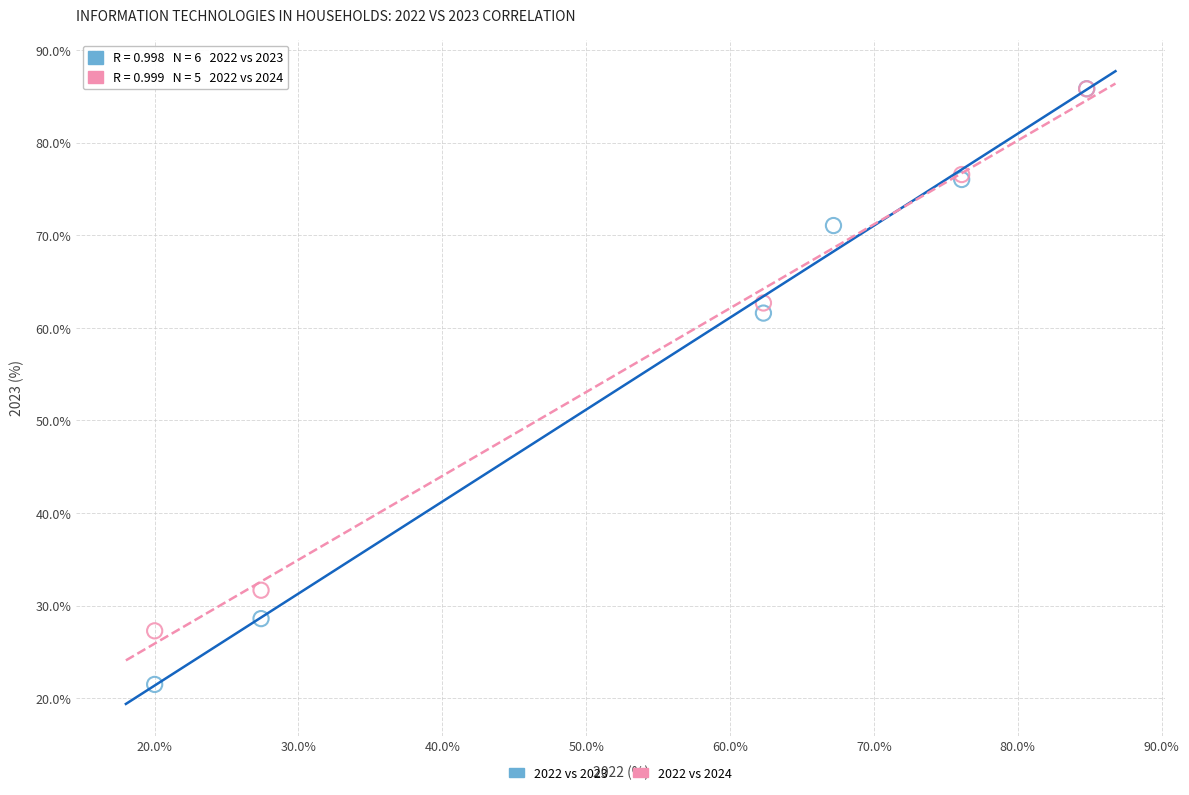

Which series has the largest Y range (max minus min)?

2022 vs 2023